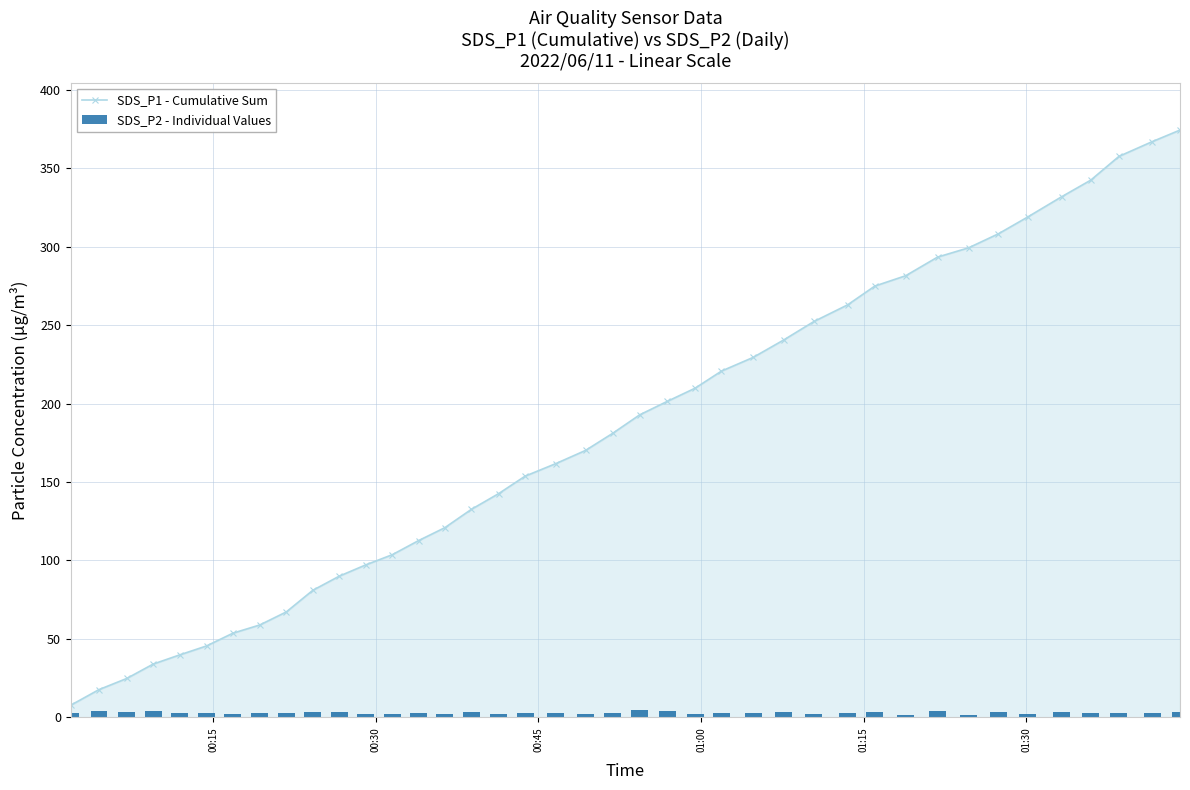

How many values in the SDS_P1 - Cumulative Sum series are below 181?

20